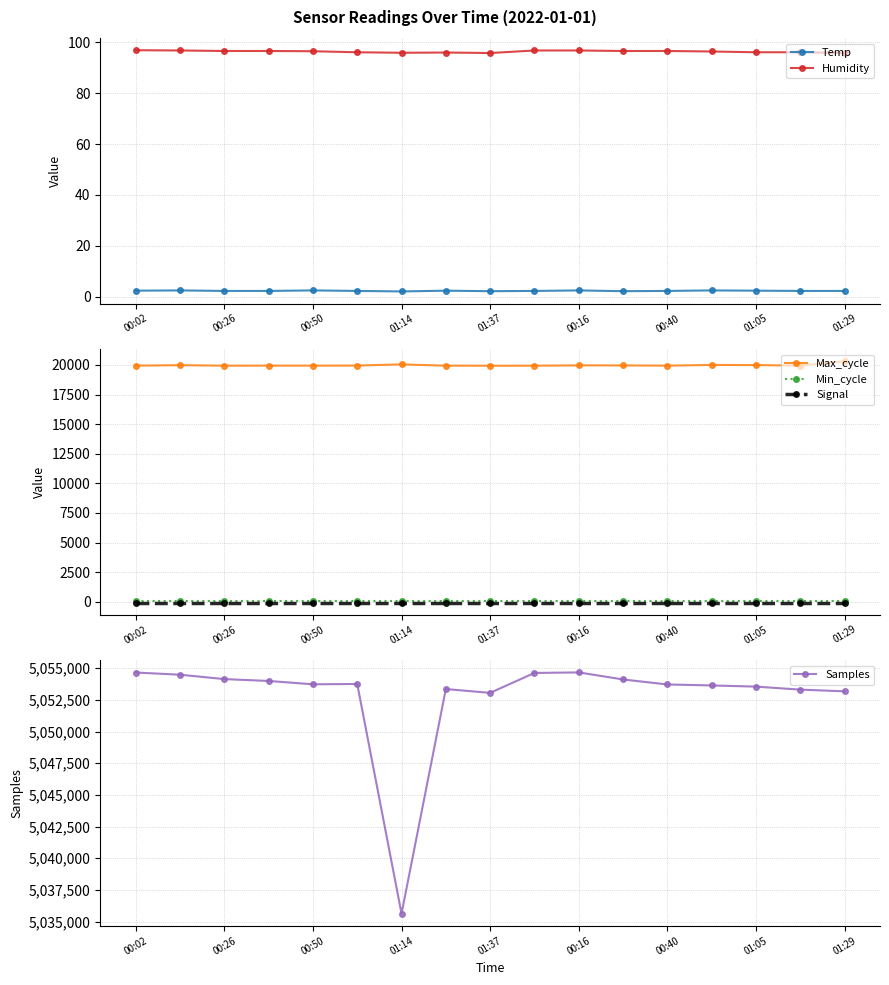

What is the approximate value of Temp at 00:40?

2.2